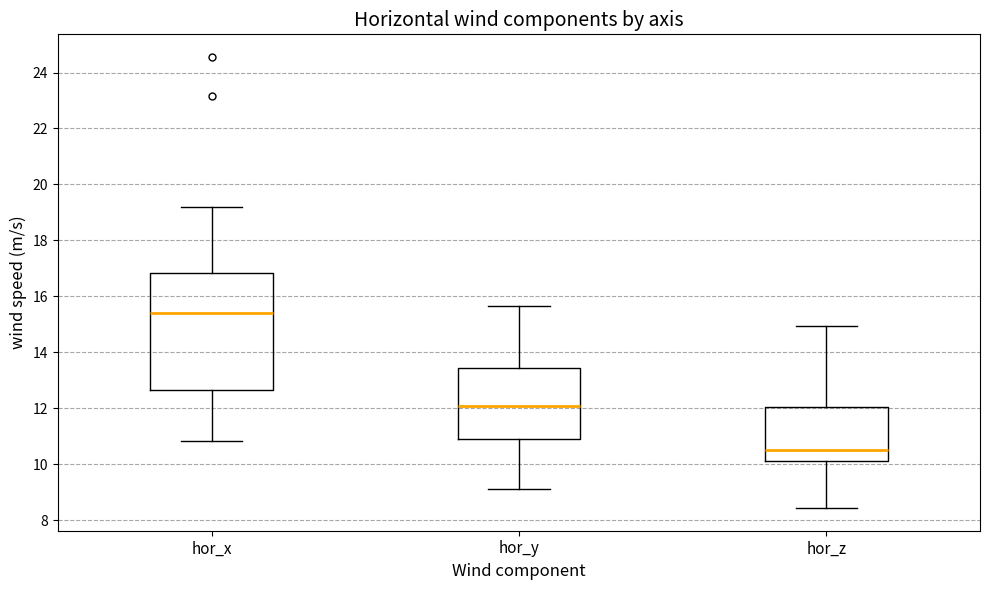

Which box is the tallest, from its lower edge to its upper edge?

hor_x